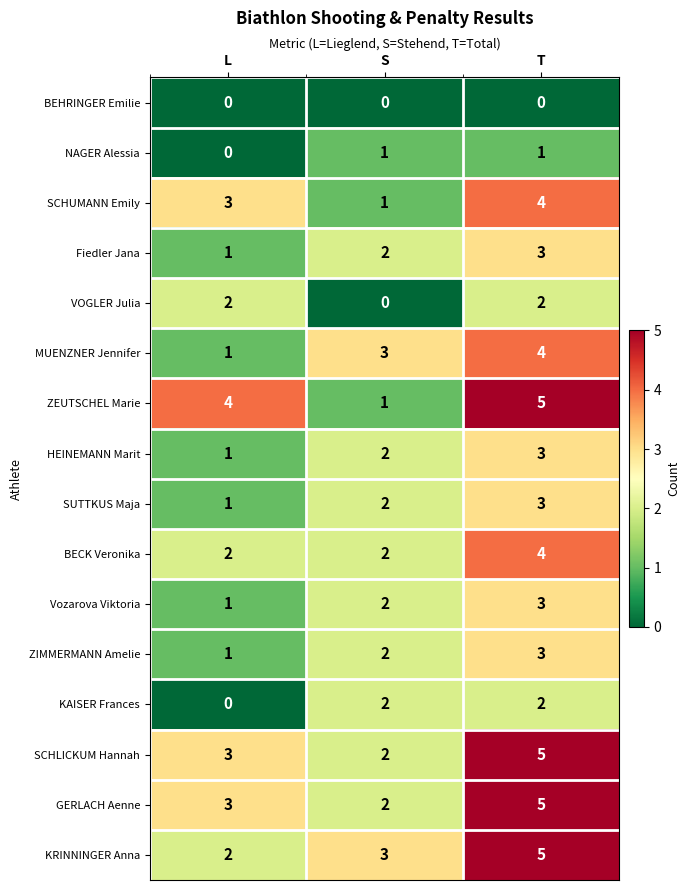

List the labels in order of ZIMMERMANN Amelie value, largest first.

T, S, L